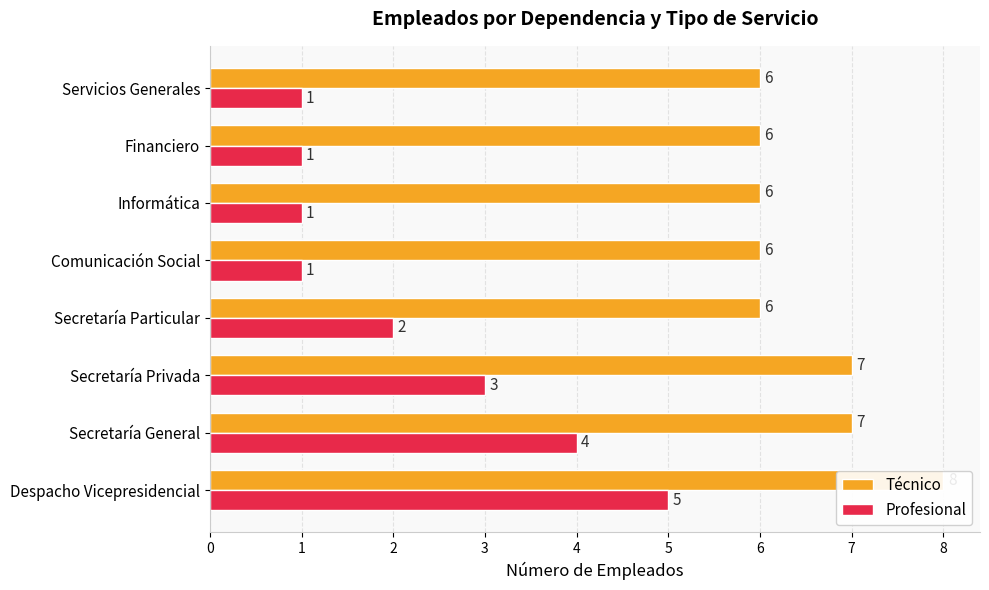

What is the average value of the Técnico series?

6